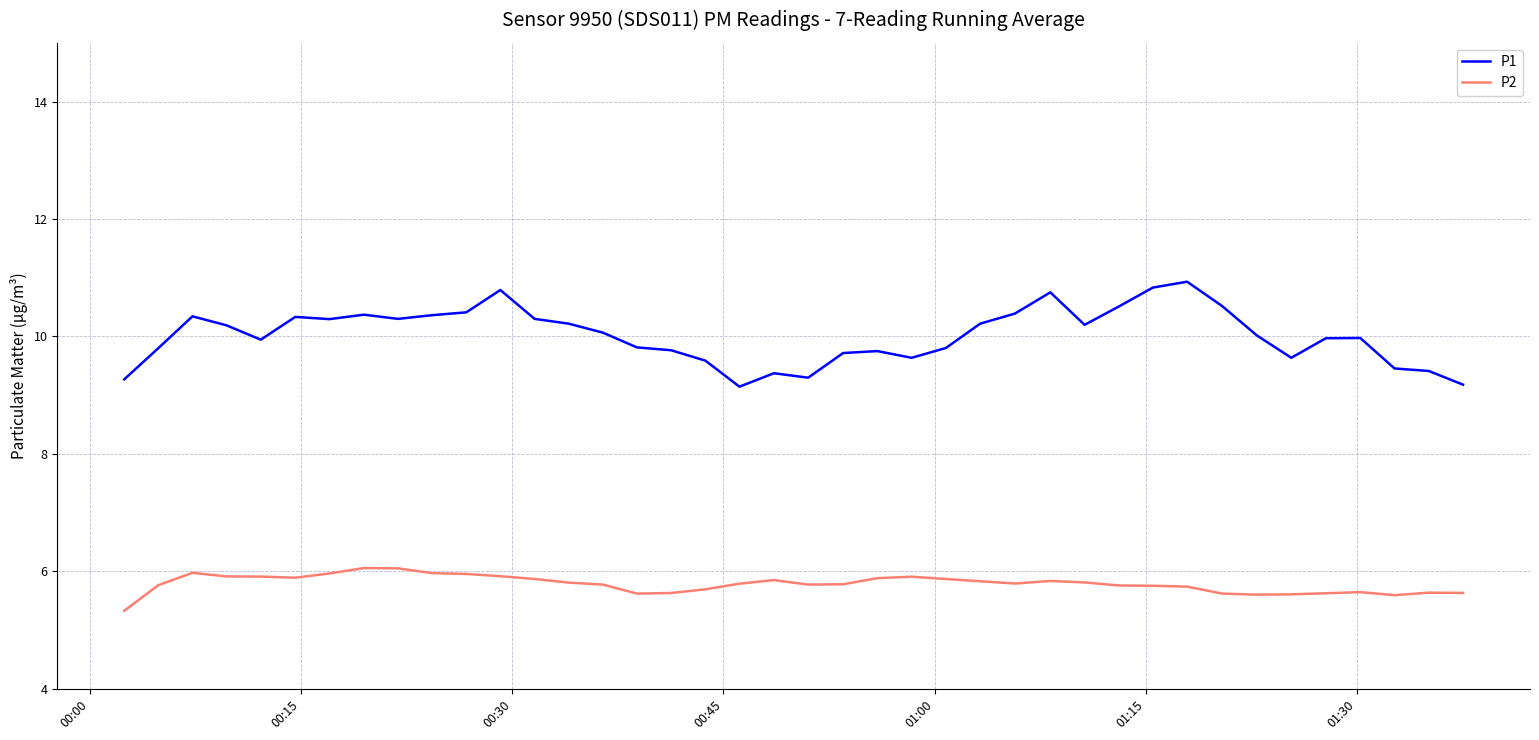

Which series has the widest spread of values?

P1